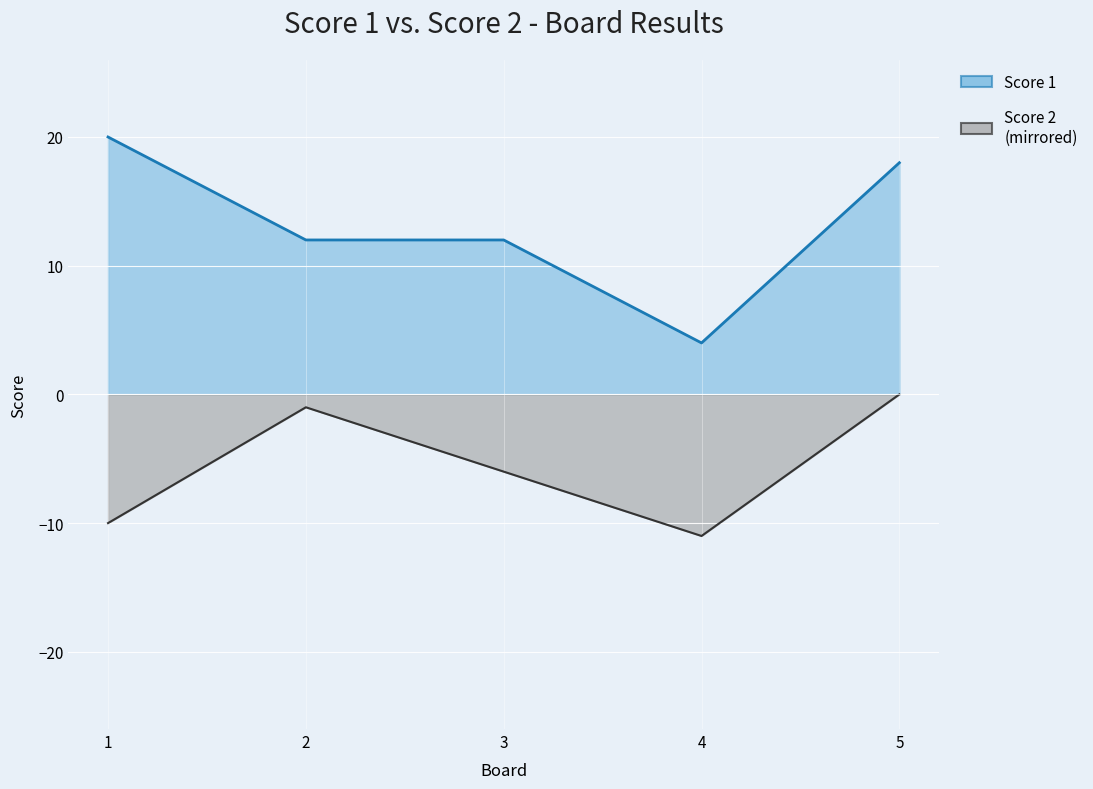

True or false: Score 2 line and Score 1 line cross at least once.

False